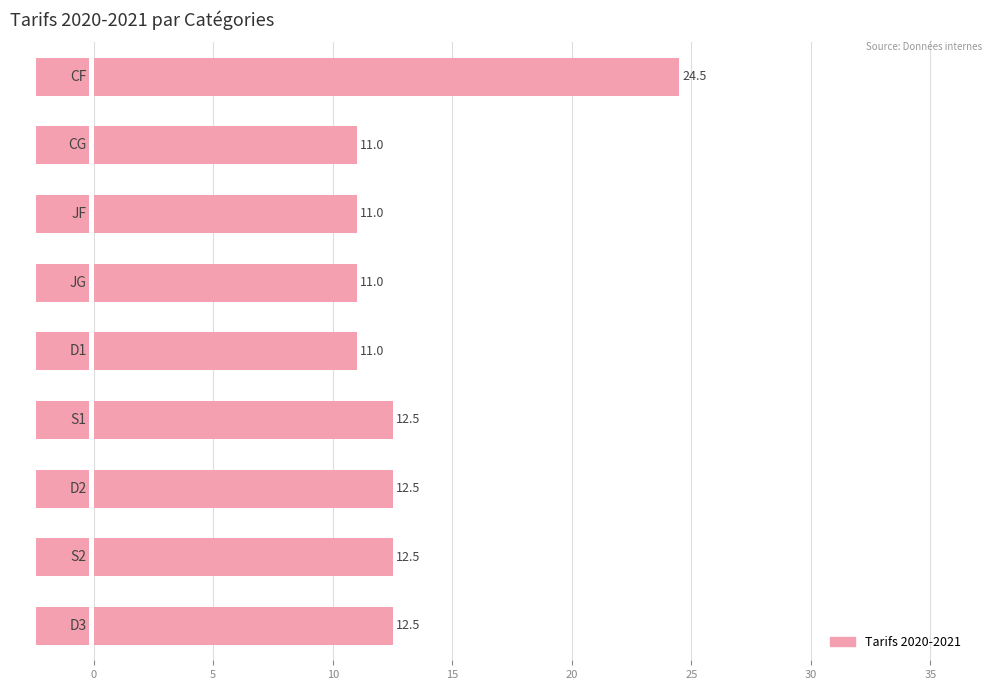

The value at 5 is 11.0. True or false?

True